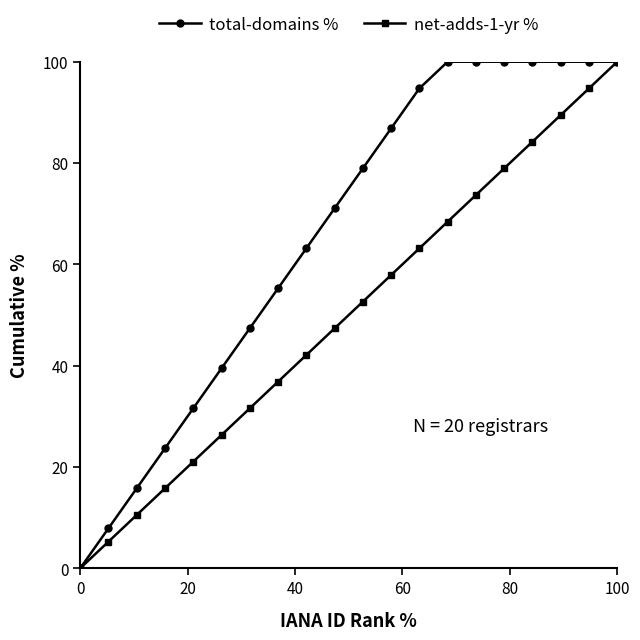

Does the chart have visible grid lines?

No